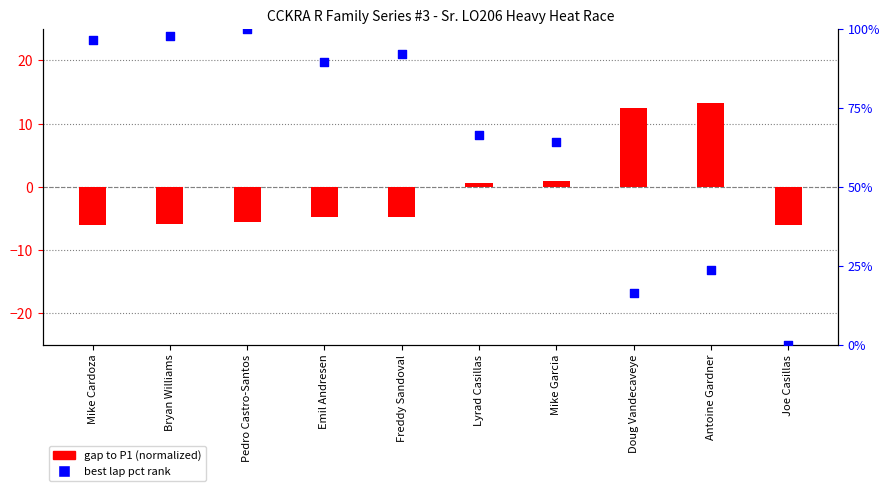

Which series has the largest total across all categories?

best lap pct rank